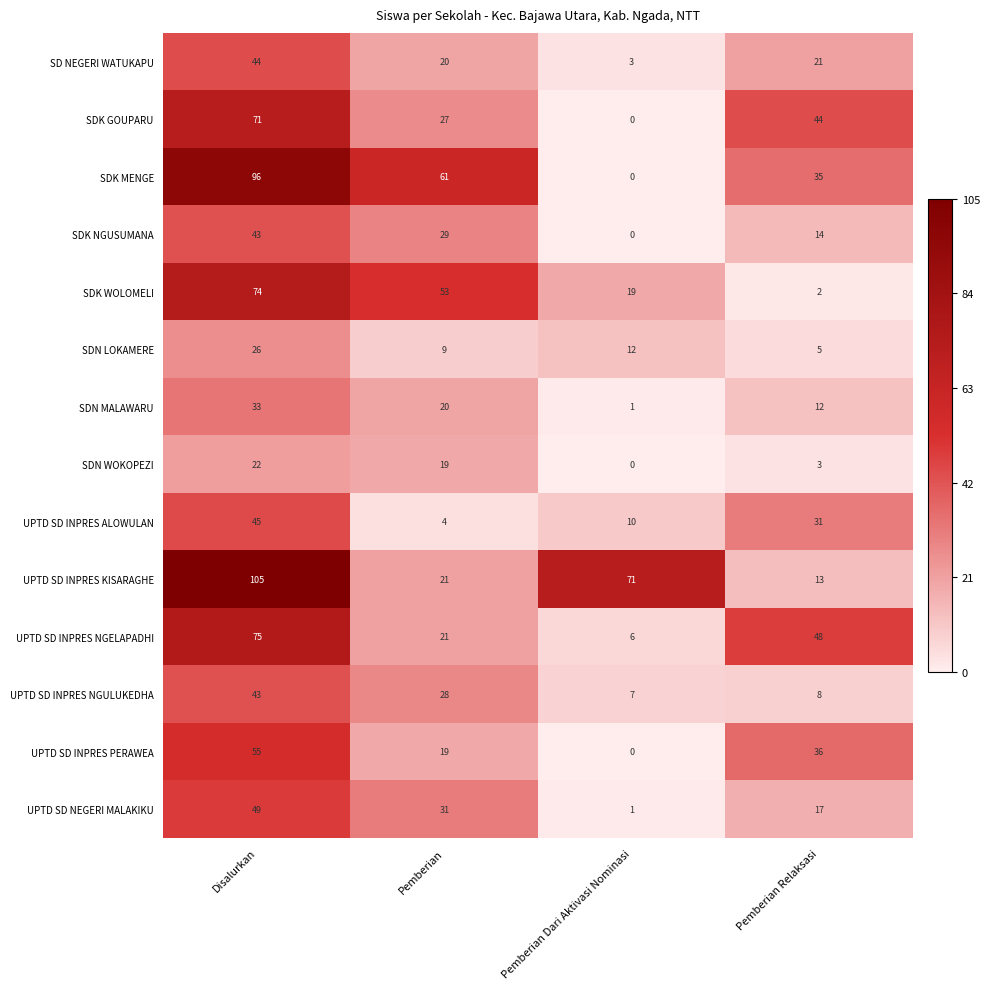

True or false: UPTD SD INPRES NGULUKEDHA has a value of 7 at Pemberian Dari Aktivasi Nominasi.

True